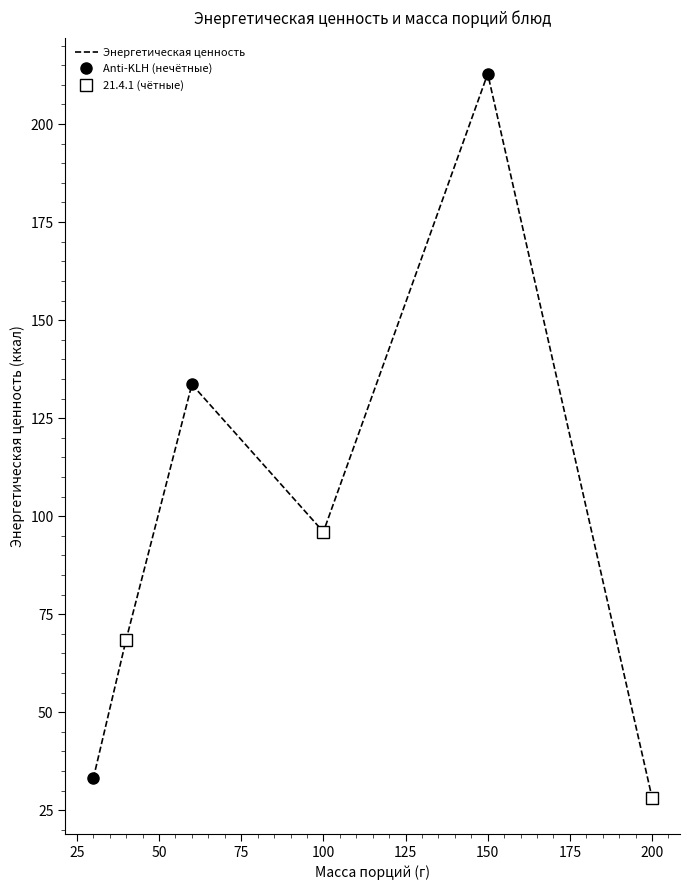

Which category has the lowest value in the Энергетическая ценность series?

200